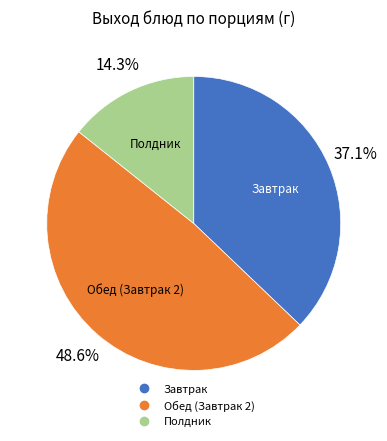

Is there a majority slice in this chart?

No